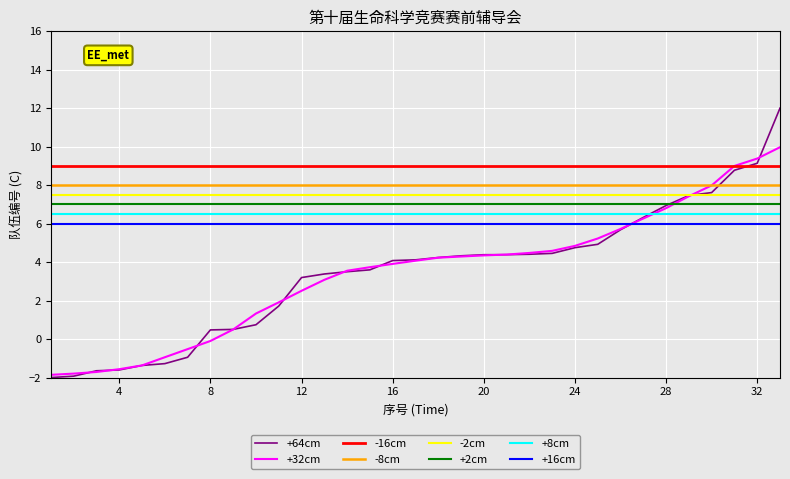

Which series has the largest total across all categories?

-16cm